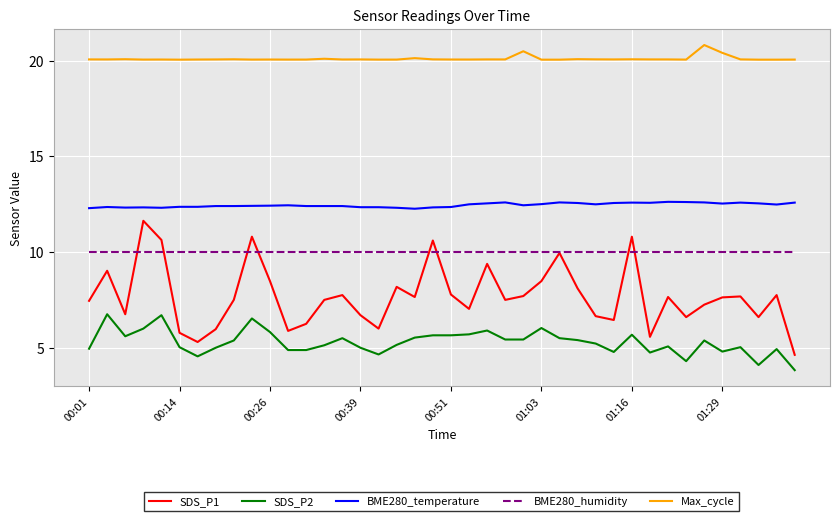

True or false: SDS_P2 and SDS_P1 intersect in this chart.

False